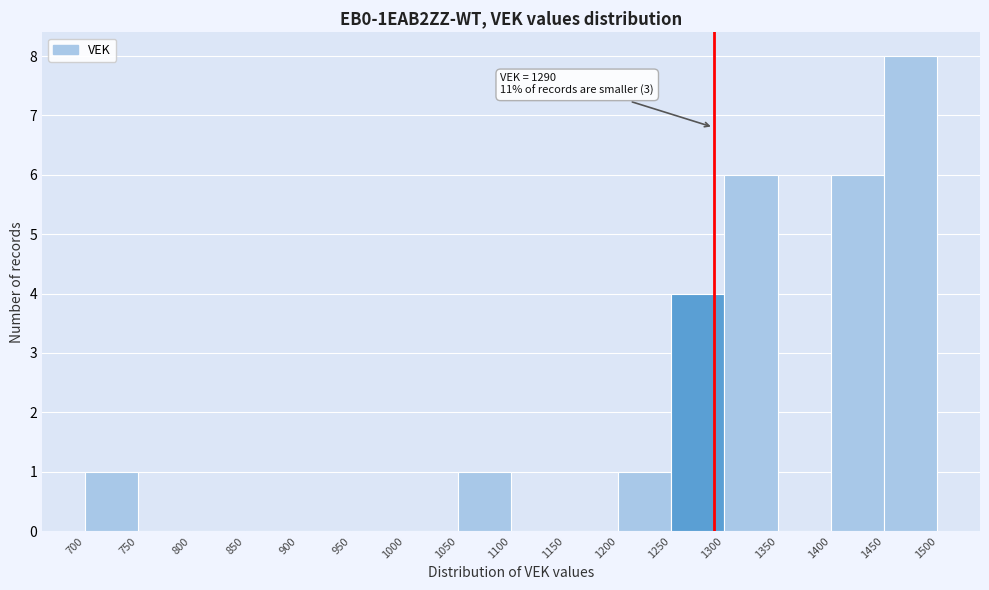

Which range on the x-axis has the tallest bar?

1450 to 1500